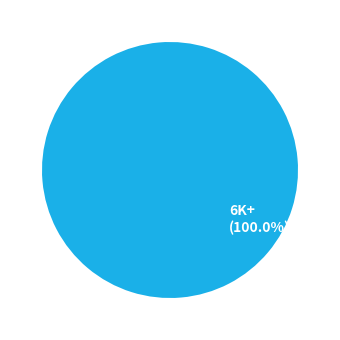

What is the majority slice?

6K+ (100.0%)